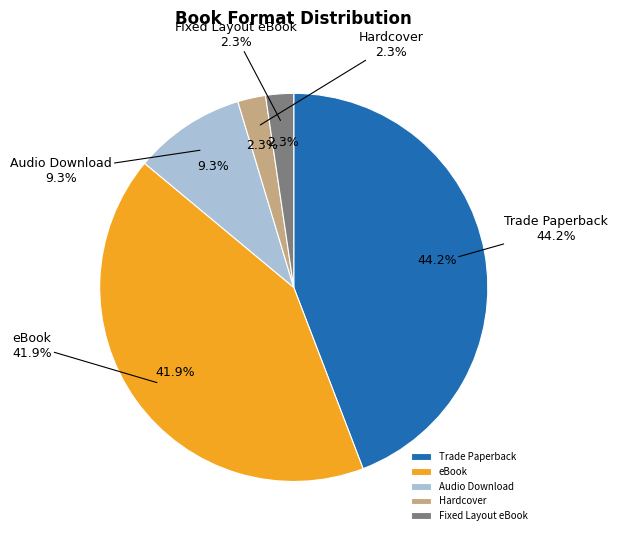

To the nearest percent, what is the difference between the largest and smallest slice percentages?

42%